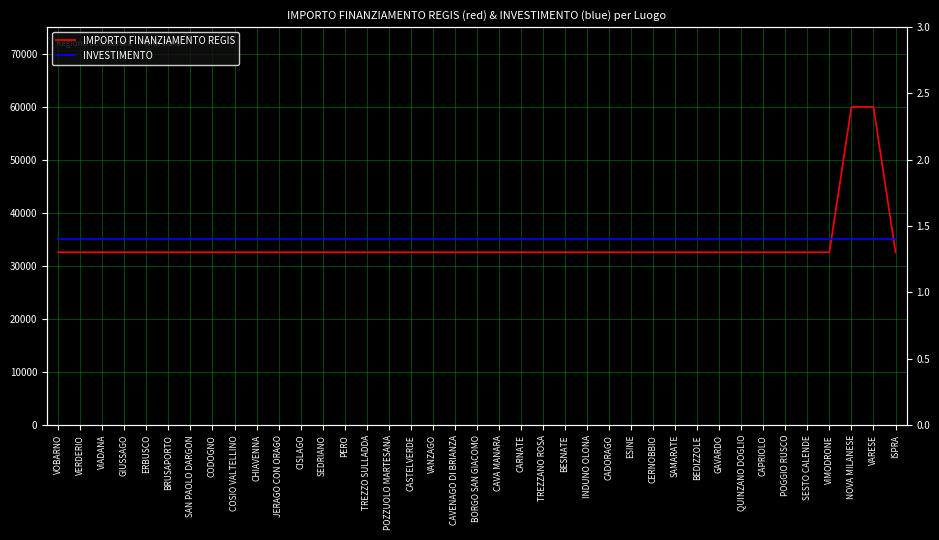

The value of IMPORTO FINANZIAMENTO REGIS at VIMODRONE is 45959.5. True or false?

False